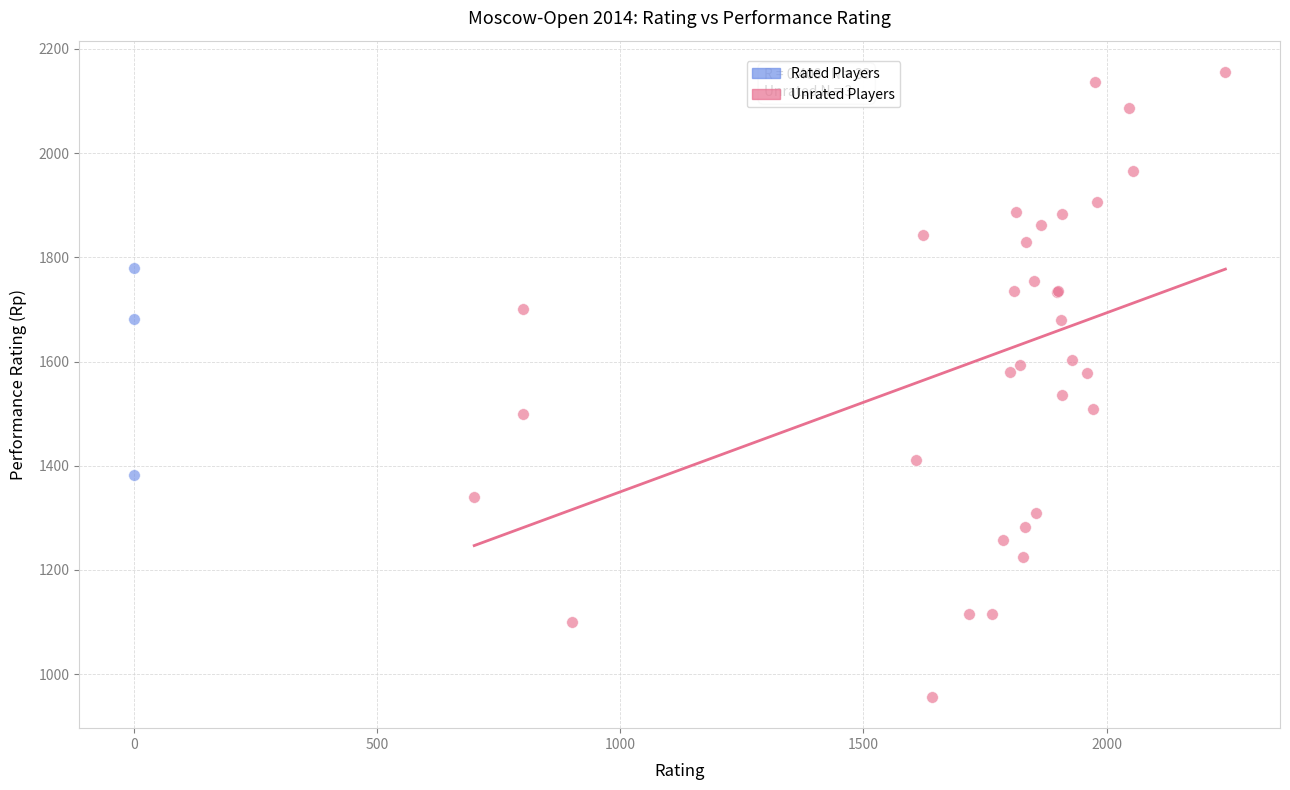

Which series reaches the maximum Y coordinate?

Rated Players